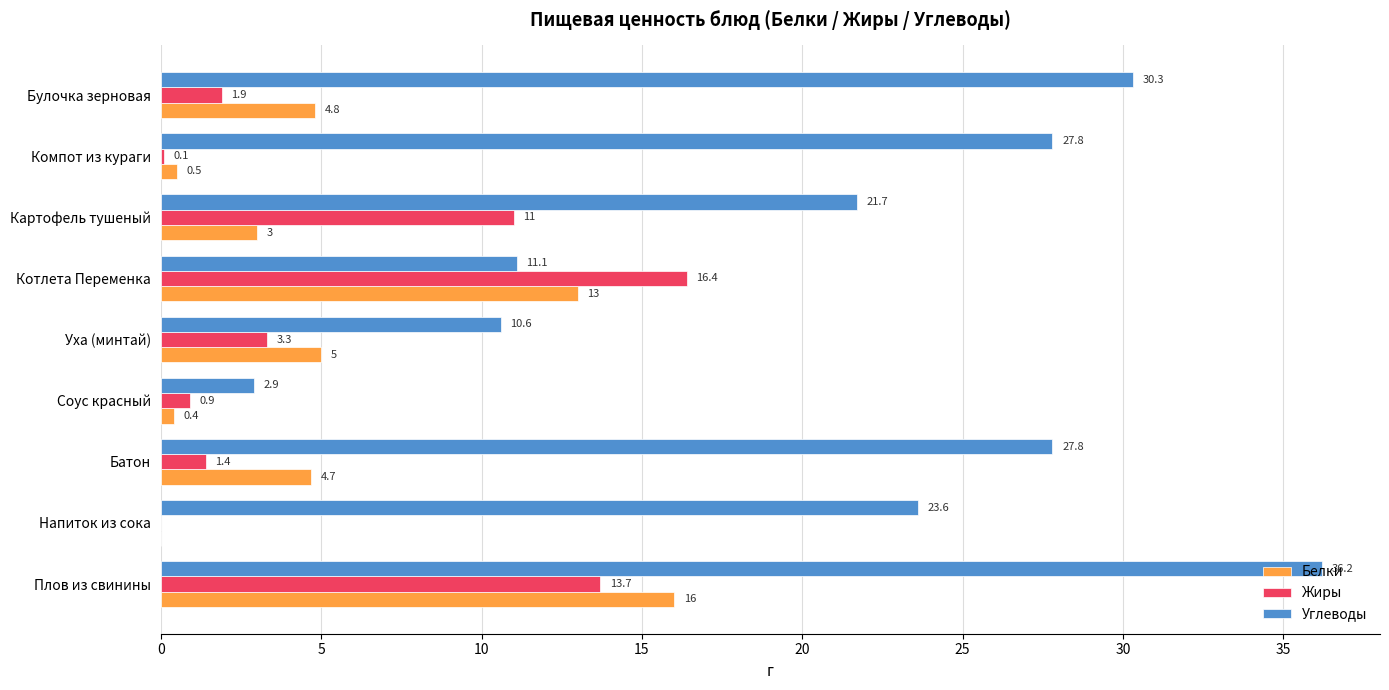

What is the approximate value of Жиры at Плов из свинины?

13.7